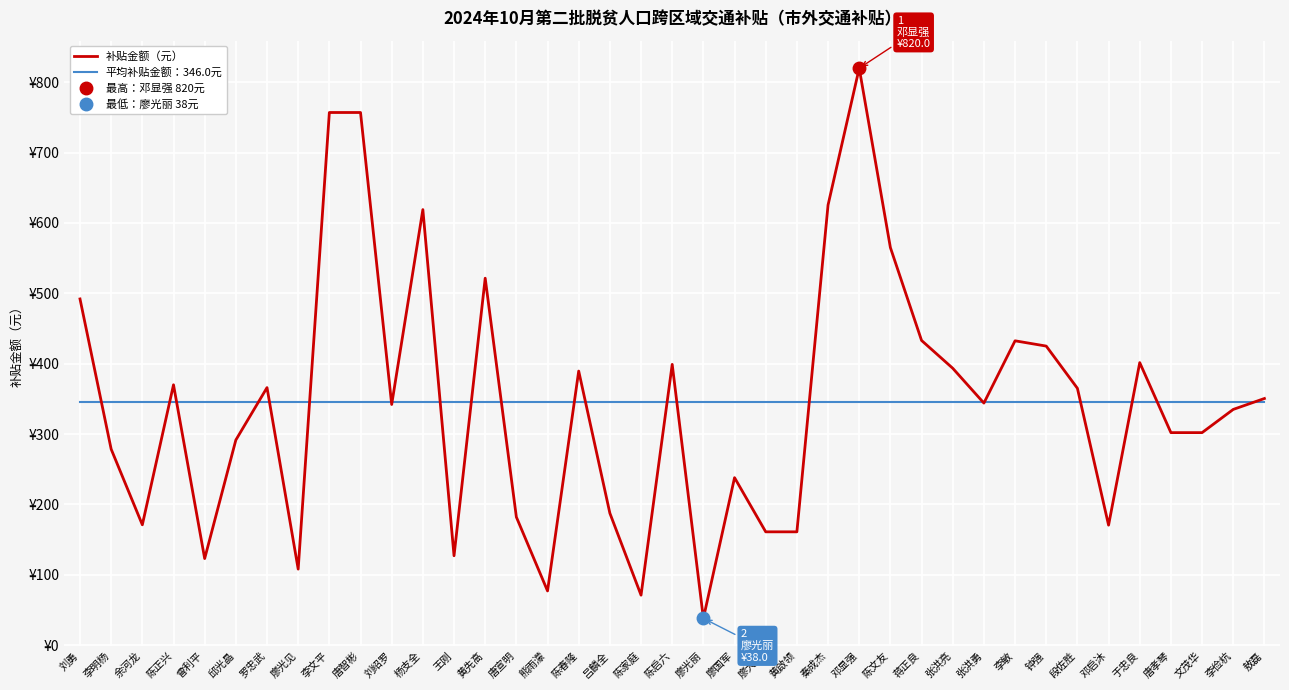

Reading right to left, transcribe all the data shown in this chart.

补贴金额（元）: 敖磊=350.5	李俭杭=335.0	文茂华=302.0	唐孝琴=302.0	于忠良=401.5	邓启沐=170.5	段佐胜=365.0	钟强=425.0	李敏=432.5	张洪勇=344.0	张洪亮=393.5	蒋正良=433.0	陈文友=565.0	邓显强=820.0	秦成杰=625.5	黄啟领=161.0	廖大友=161.0	廖国军=238.0	廖光丽=38.0	陈启六=399.0	陈家庭=71.0	吕麟全=187.5	陈春隆=389.5	熊雨濛=77.0	唐宣明=182.0	黄先高=521.5	王刚=127.0	杨支全=619.0	刘绍罗=342.0	唐智彬=757.0	李文平=757.0	廖光见=108.0	罗忠武=366.0	邱光晶=291.5	曾利平=123.0	陈正兴=370.0	余河龙=171.0	李明杨=278.5	刘勇=492.0
平均补贴金额：346.0元: 敖磊=346.0	李俭杭=346.0	文茂华=346.0	唐孝琴=346.0	于忠良=346.0	邓启沐=346.0	段佐胜=346.0	钟强=346.0	李敏=346.0	张洪勇=346.0	张洪亮=346.0	蒋正良=346.0	陈文友=346.0	邓显强=346.0	秦成杰=346.0	黄啟领=346.0	廖大友=346.0	廖国军=346.0	廖光丽=346.0	陈启六=346.0	陈家庭=346.0	吕麟全=346.0	陈春隆=346.0	熊雨濛=346.0	唐宣明=346.0	黄先高=346.0	王刚=346.0	杨支全=346.0	刘绍罗=346.0	唐智彬=346.0	李文平=346.0	廖光见=346.0	罗忠武=346.0	邱光晶=346.0	曾利平=346.0	陈正兴=346.0	余河龙=346.0	李明杨=346.0	刘勇=346.0